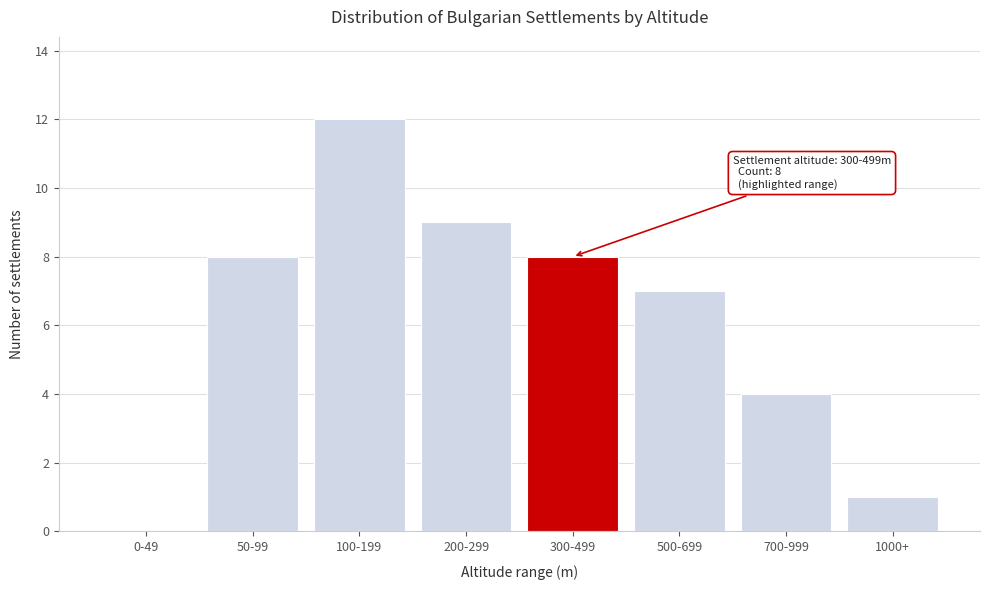

Reading right to left, list all the values displayed in this chart.

1000+=1	700-999=4	500-699=7	300-499=8	200-299=9	100-199=12	50-99=8	0-49=0